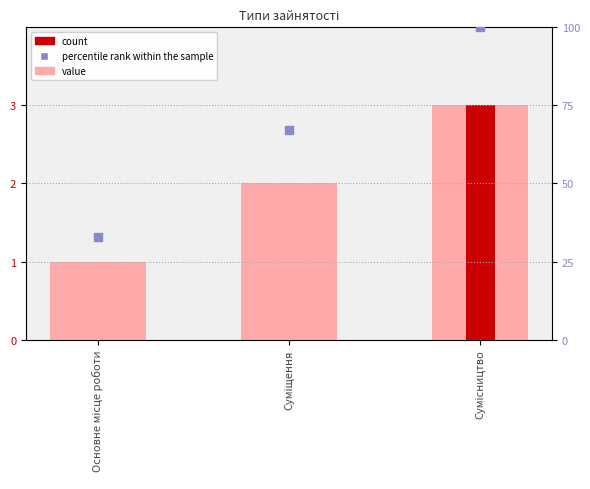

Which series has the largest total across all categories?

percentile rank within the sample